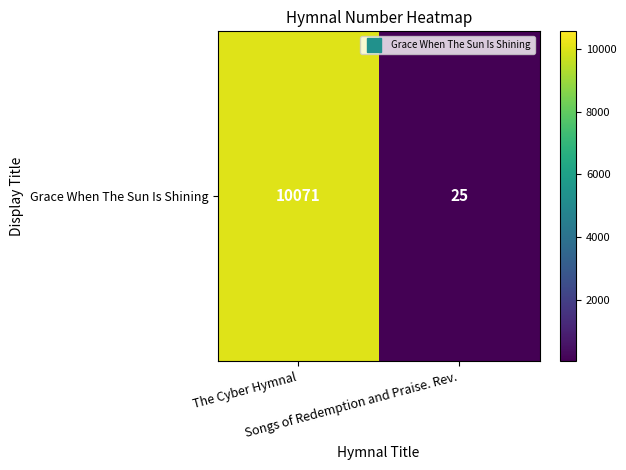

Which label corresponds to the largest value in the chart?

The Cyber Hymnal